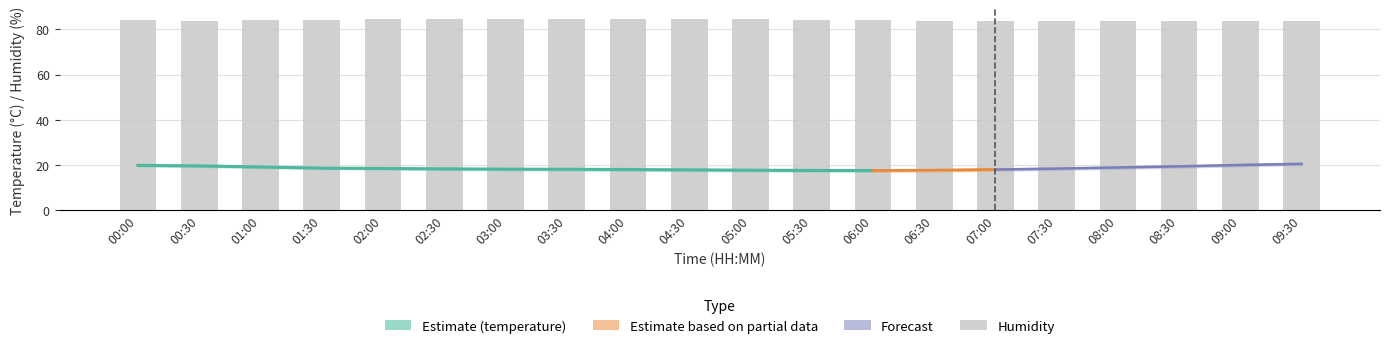

What is the label of the 8th bar from the right?

06:00